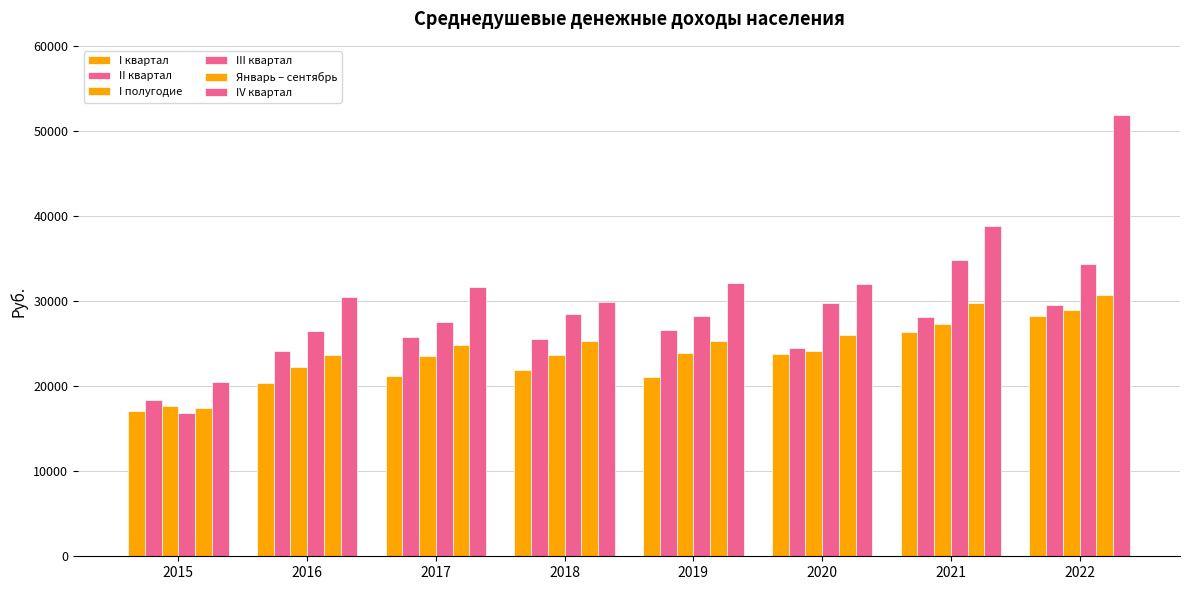

At which category is the sum across all series the highest?

2022